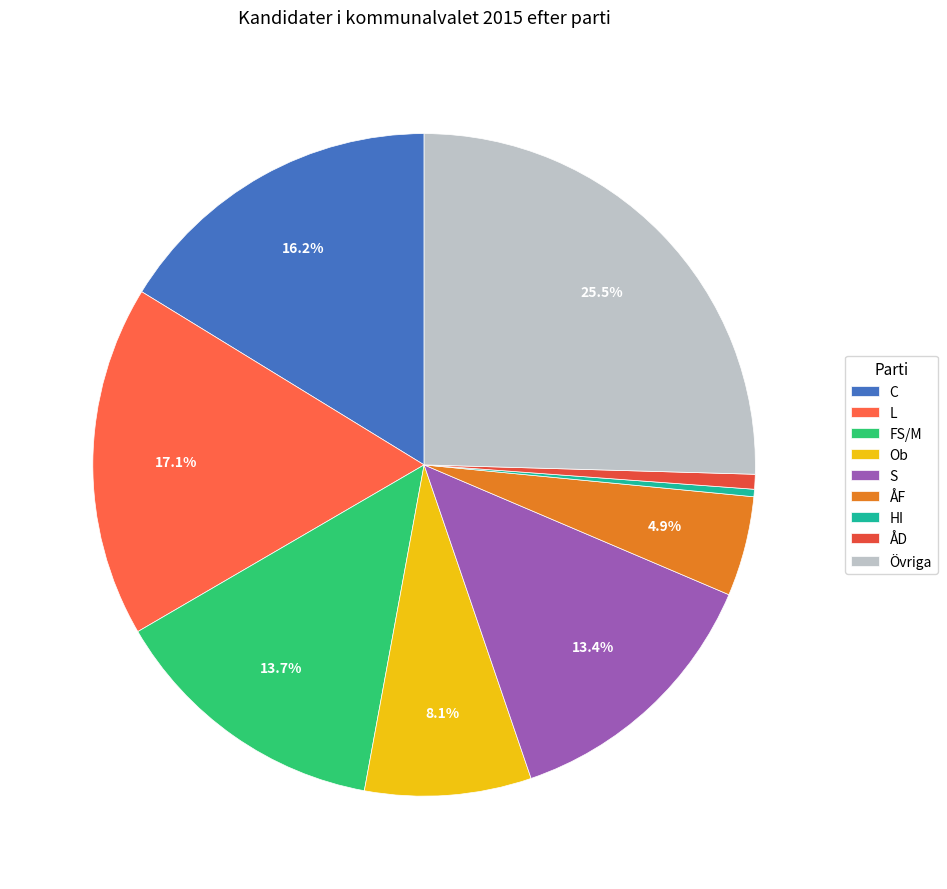

Is it true that Ob is 8% of the pie?

True